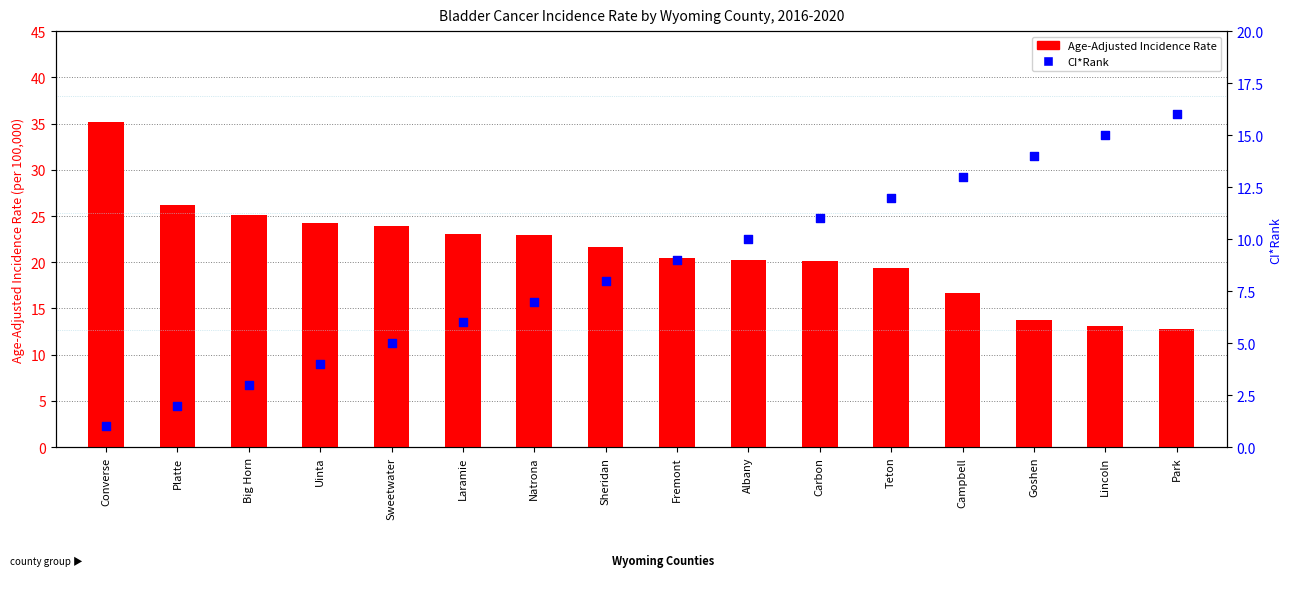

Which series reaches the maximum Y coordinate?

Age-Adjusted Incidence Rate